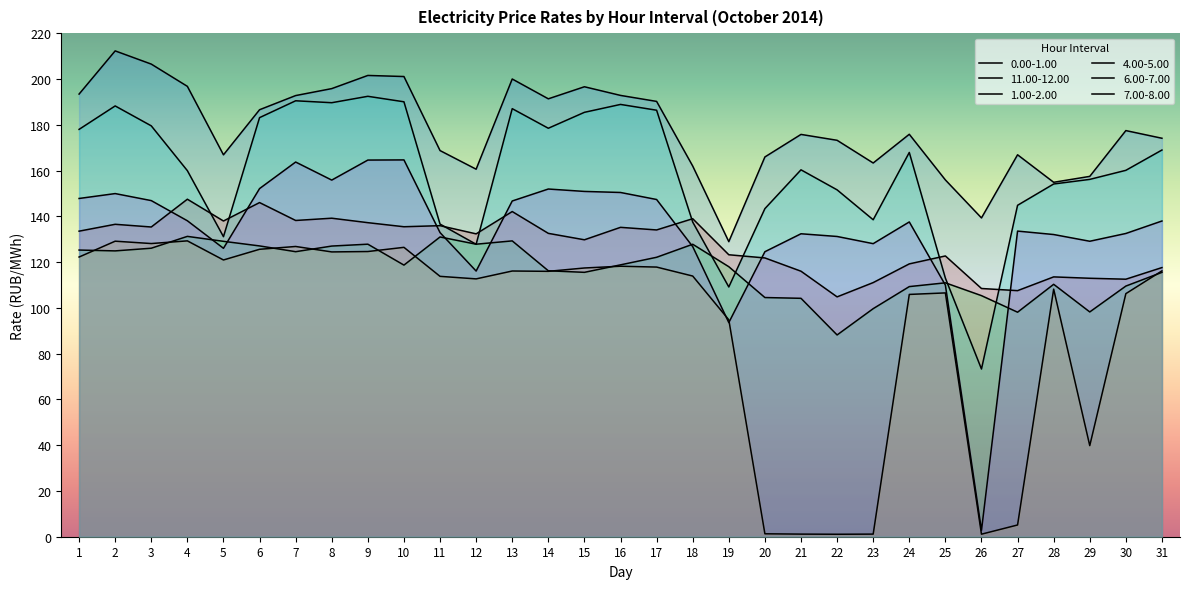

Which series changed the most between 18 and 20?

4.00-5.00